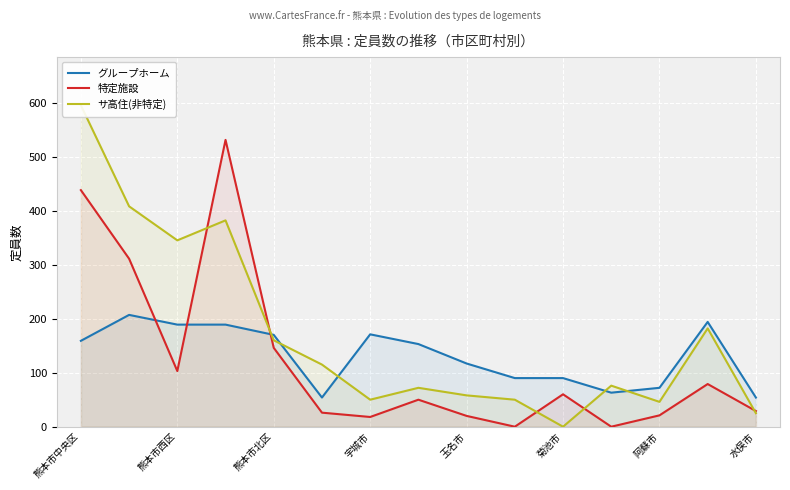

At which category does the chart reach its peak across all series?

熊本市中央区